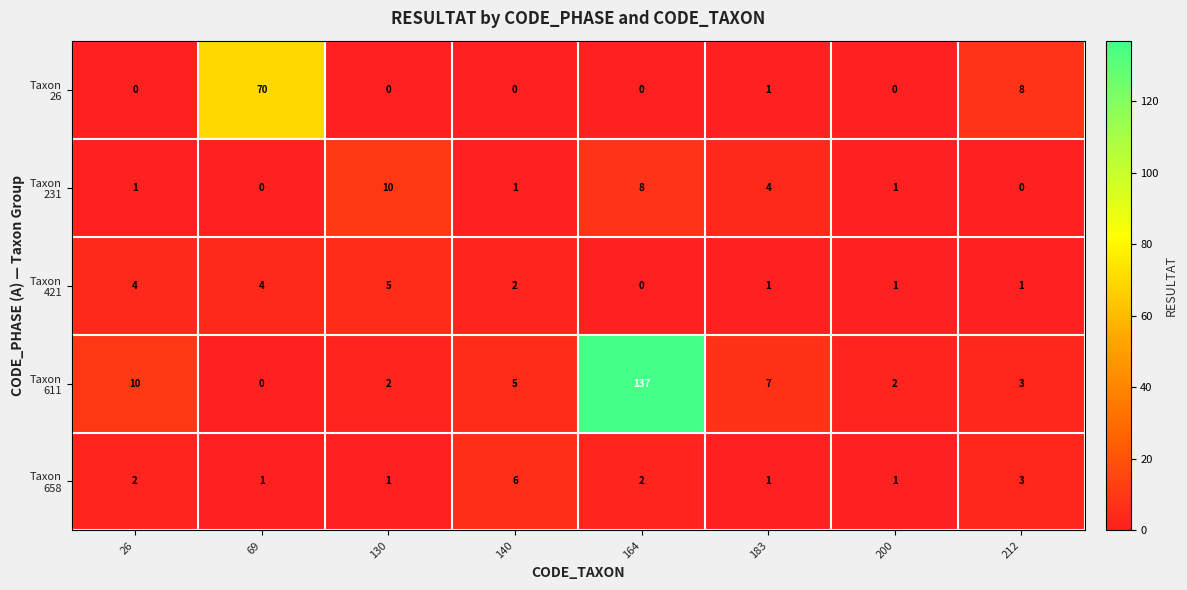

What is the total value across all series at 26?

17